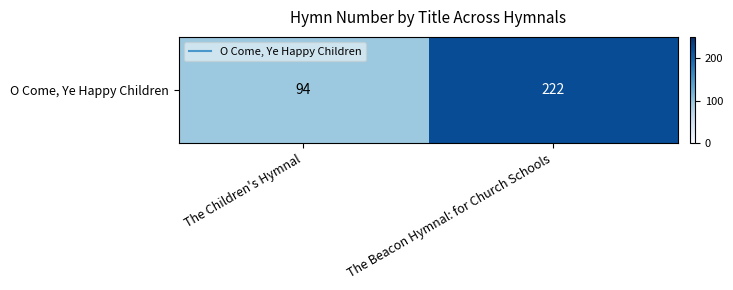

What is the sum of all values?

316